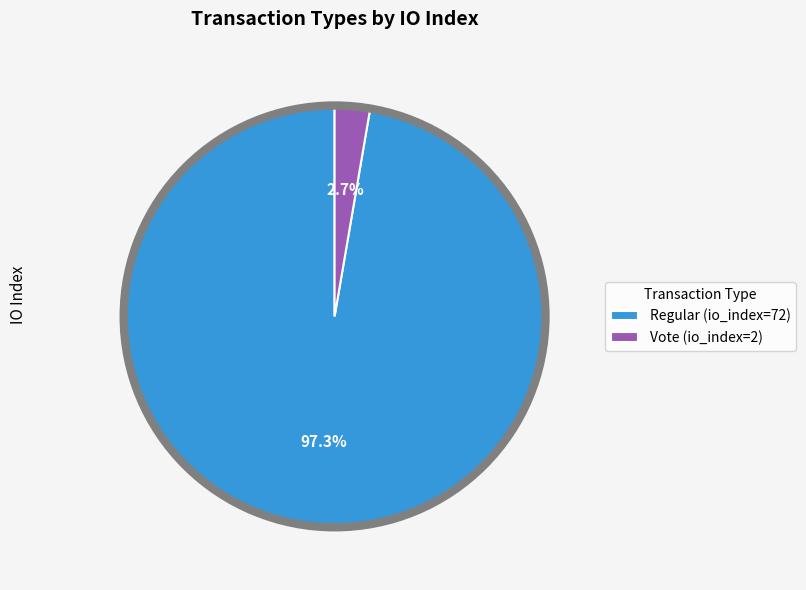

How much of the chart is everything except Regular (io_index=72)?

2.7%